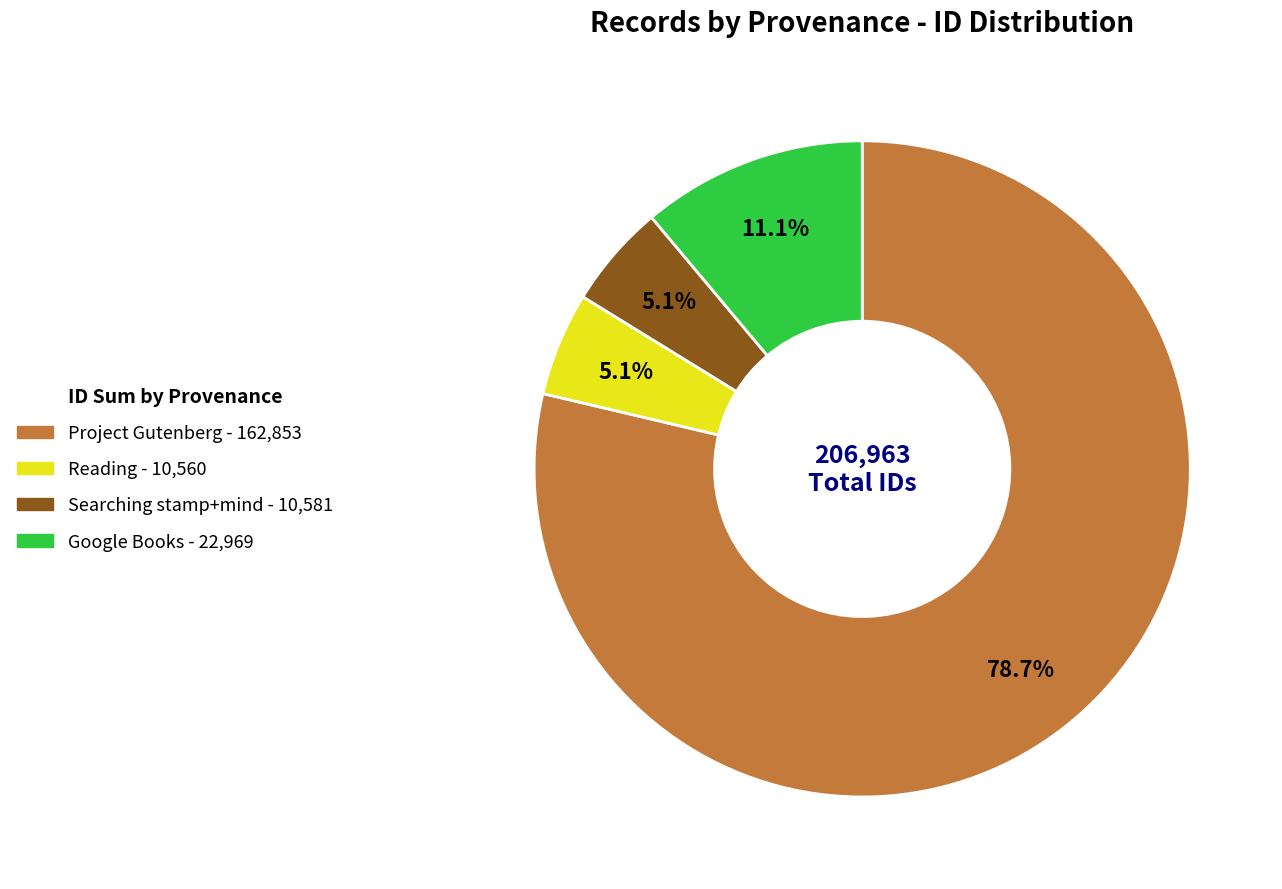

Is there a majority slice in this chart?

Yes